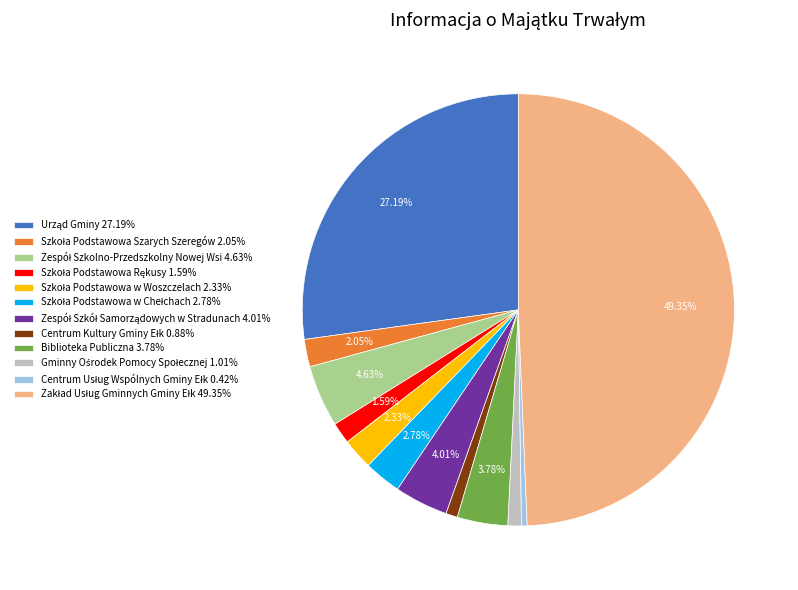

Is Biblioteka Publiczna 3.78% the majority of the pie?

No